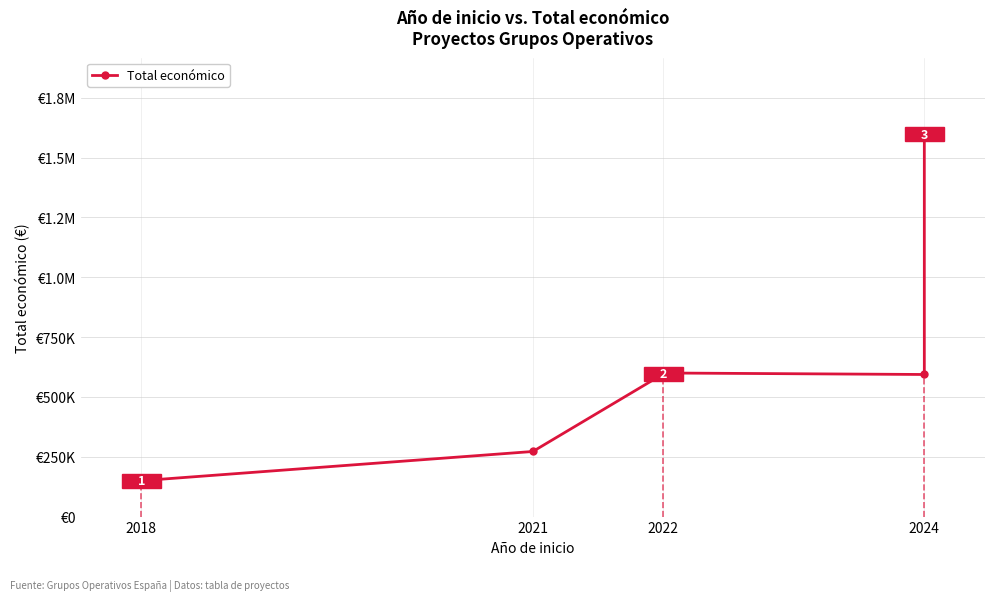

What is the difference between the maximum and minimum values?

1447786